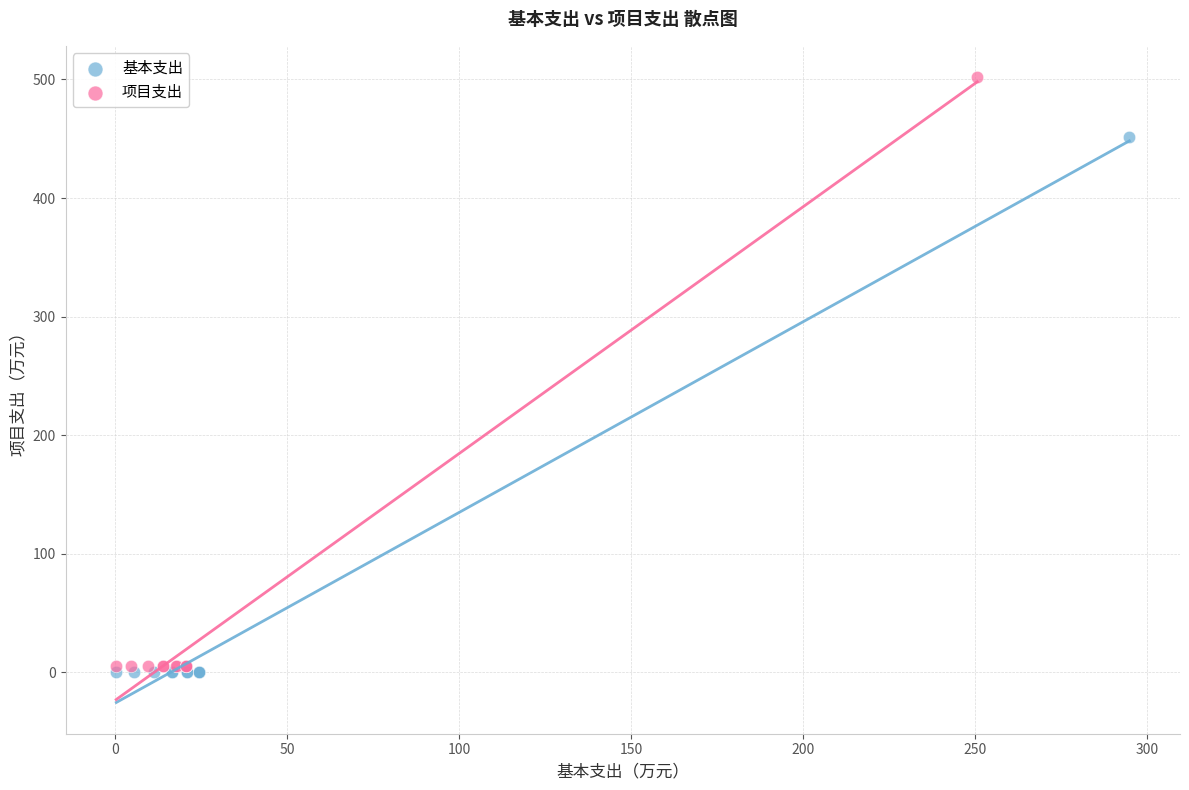

Which series has the largest Y range (max minus min)?

项目支出